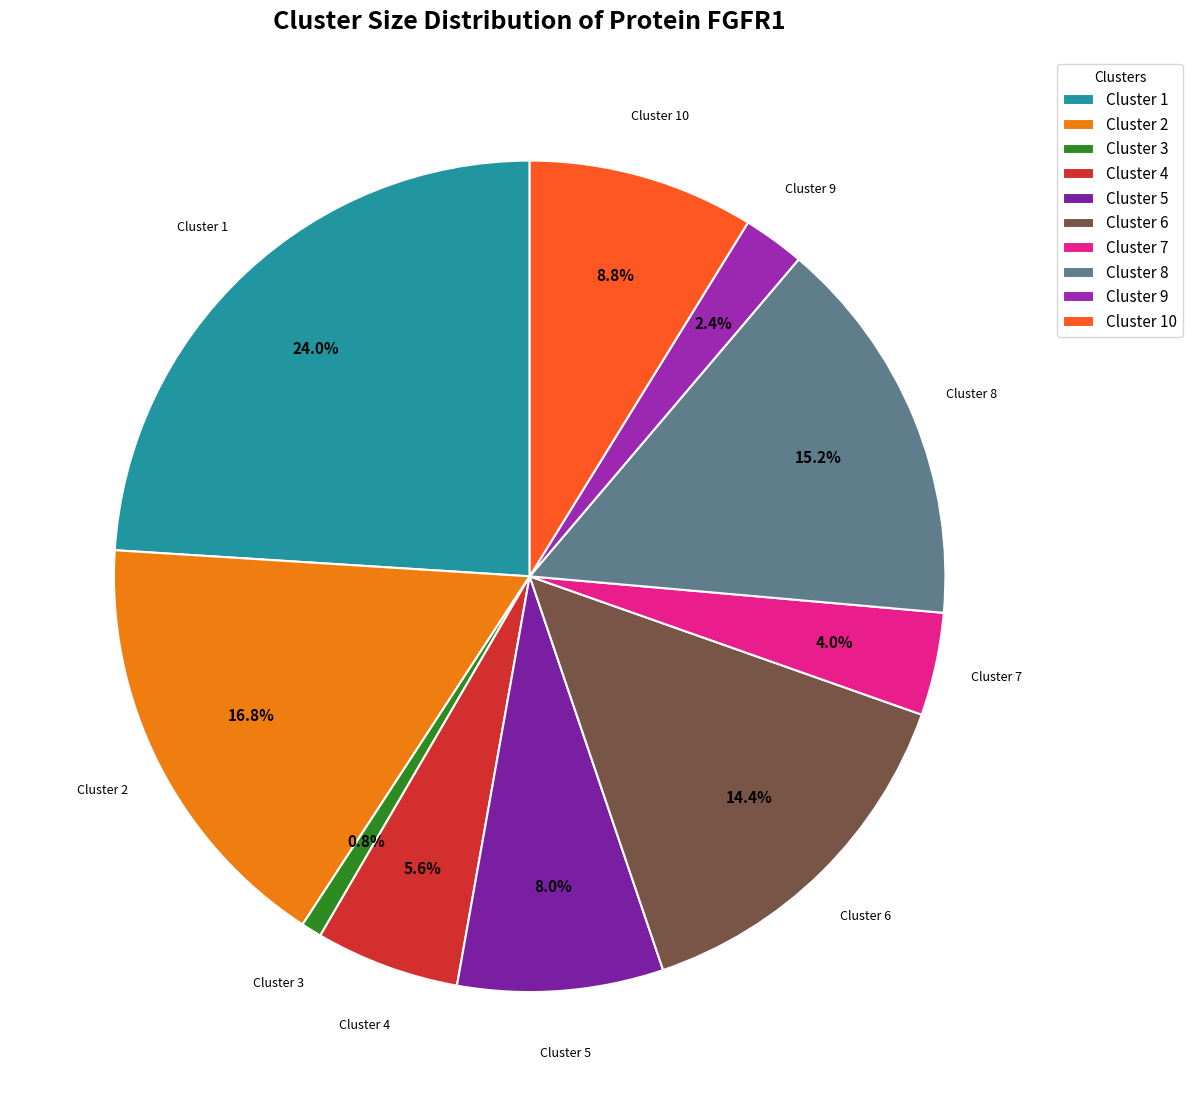

Which slice is the smallest?

Cluster 3